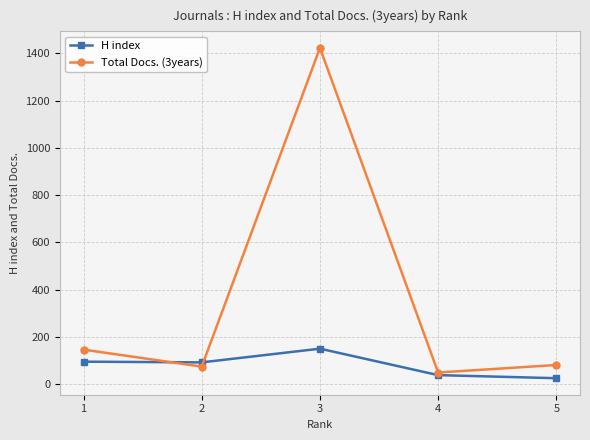

True or false: Total Docs. (3years) has more than 0 interior local peaks.

True